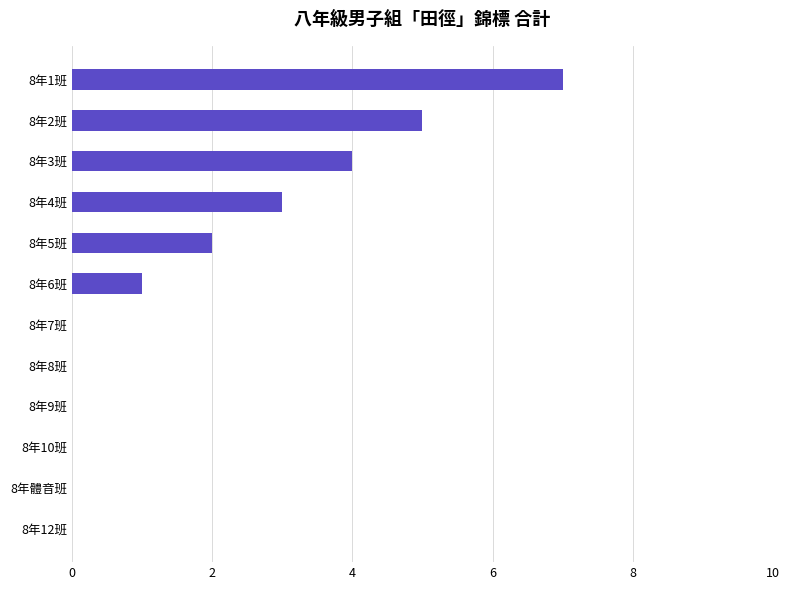

Which has a higher value, 8年5班 or 8年8班?

8年5班